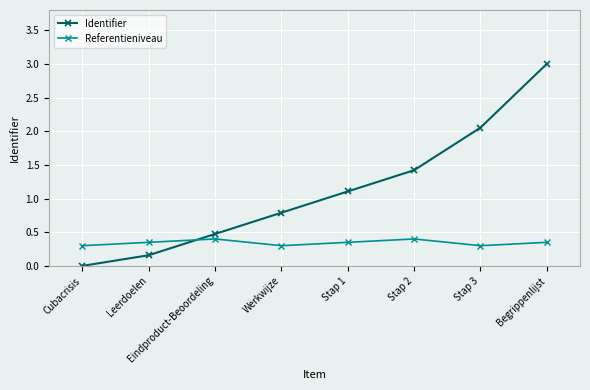

True or false: Referentieniveau has a value of 0.1 at Stap 3.

False